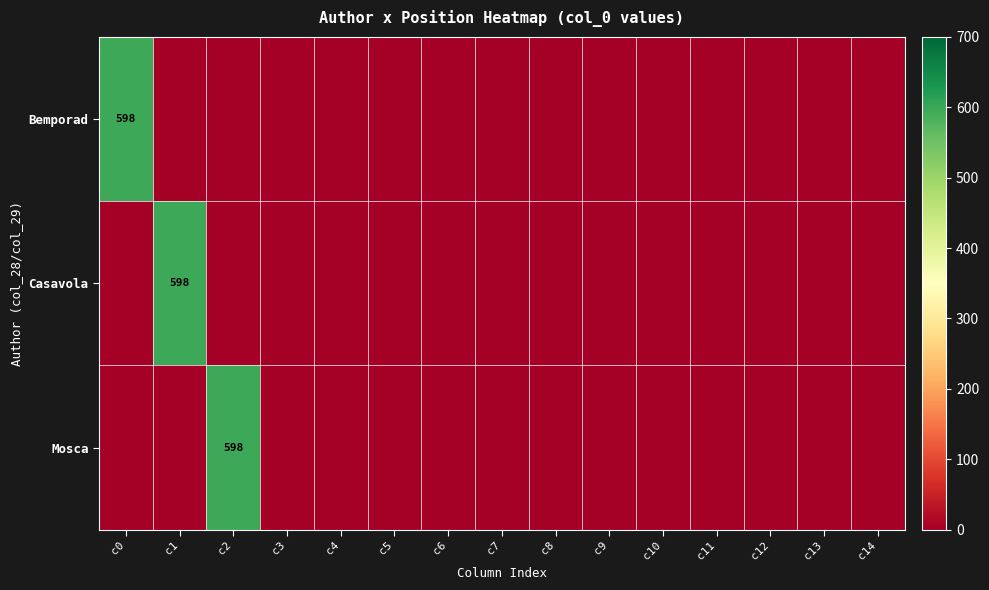

At c8, list the series in order from largest to smallest.

Bemporad, Casavola, Mosca